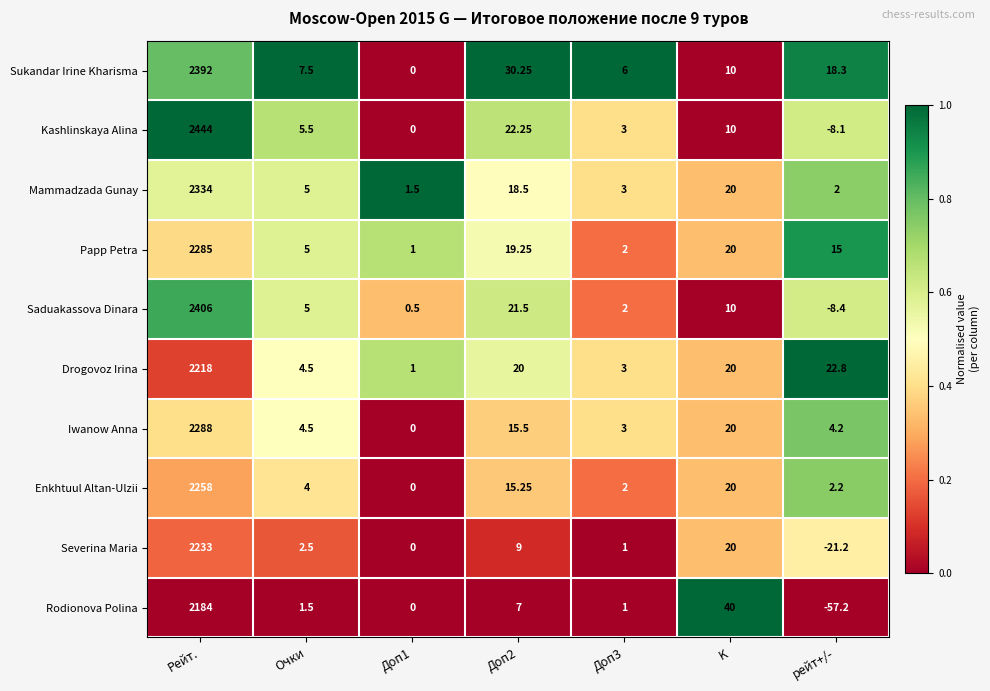

Which series has the largest range (max minus min)?

Kashlinskaya Alina